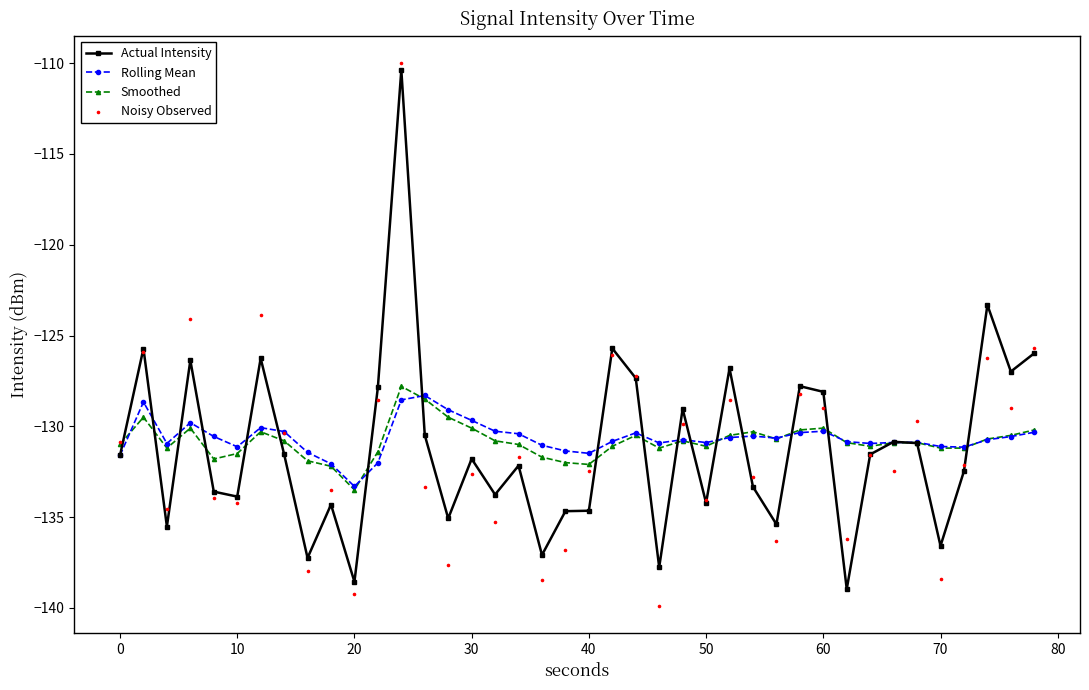

Which series has the largest total across all categories?

Rolling Mean